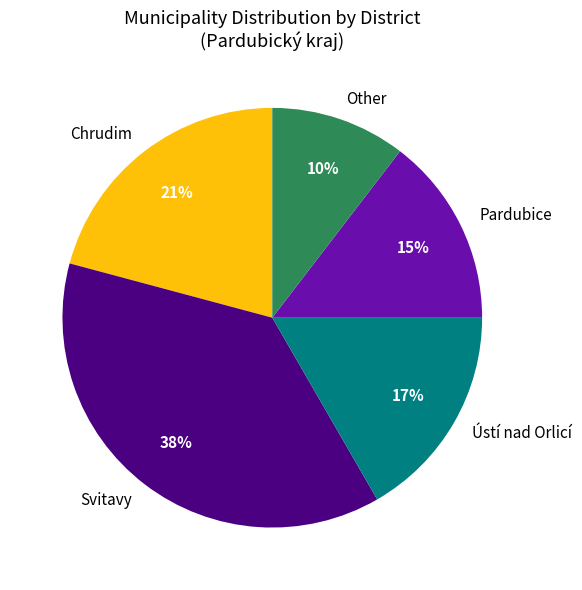

Does Ústí nad Orlicí account for over 50% of the chart?

No